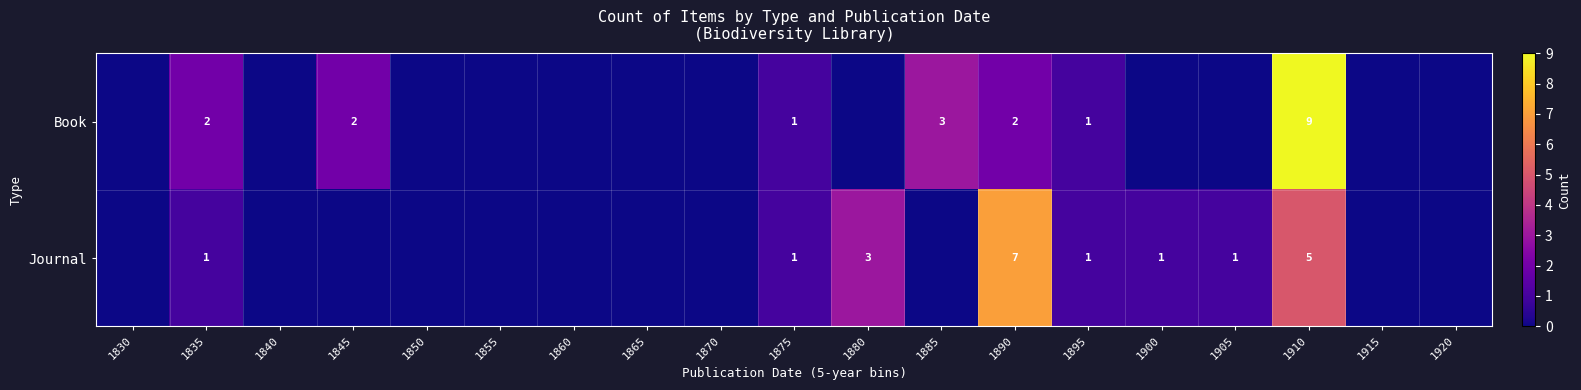

True or false: Book has a value of 2 at 1890.

True